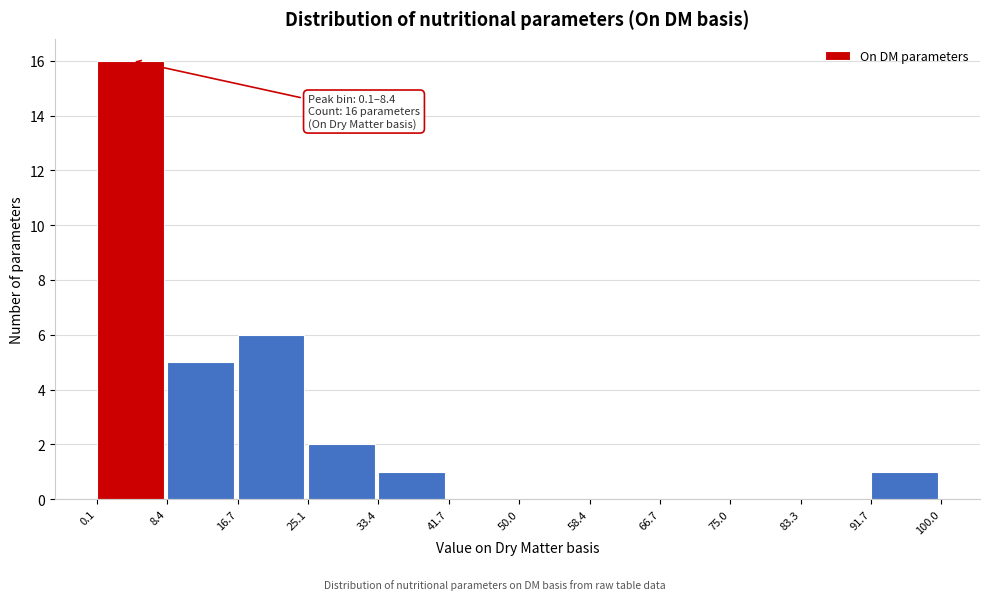

Over which range of the x-axis is the bar tallest?

0.1 to 8.4